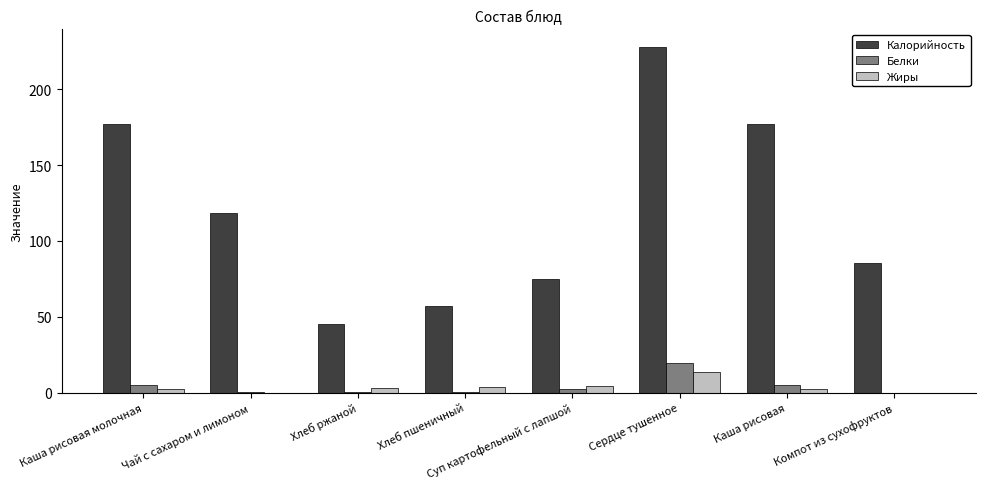

At which label does Калорийность reach its peak?

Сердце тушенное